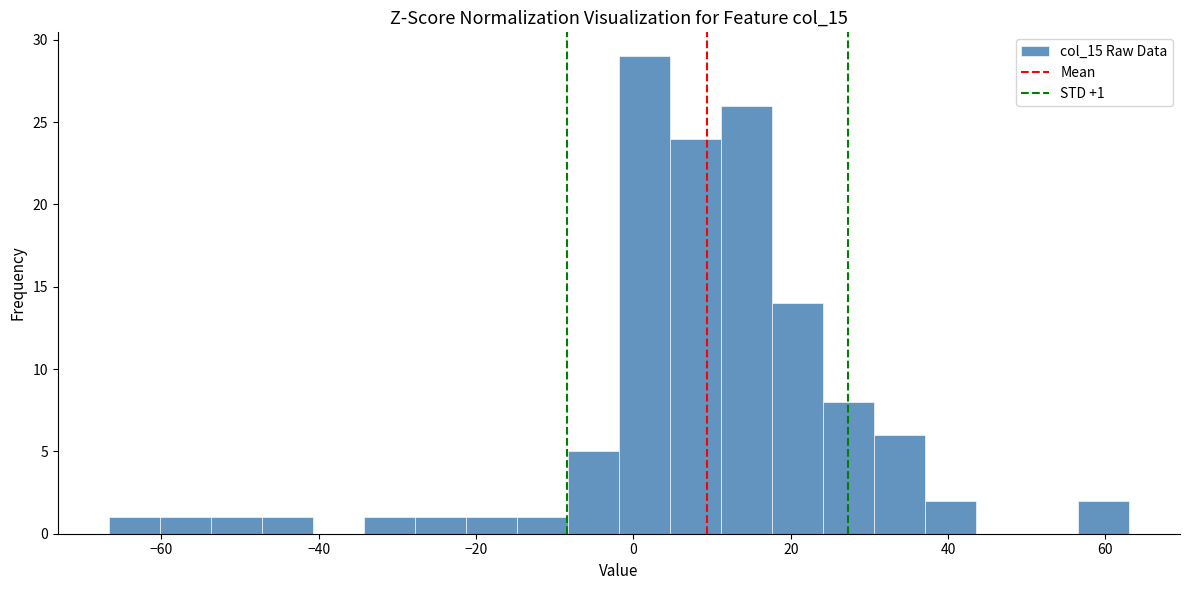

Read against the x-axis, roughly where is the centre of the tallest bar?

2